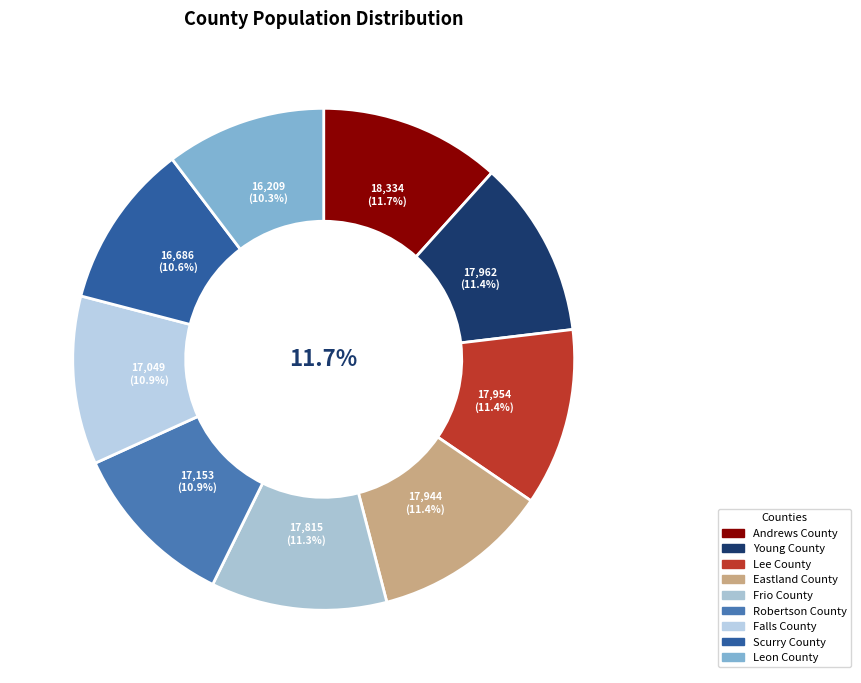

What is the ratio of the value at Scurry County to the value at Robertson County?

1.0